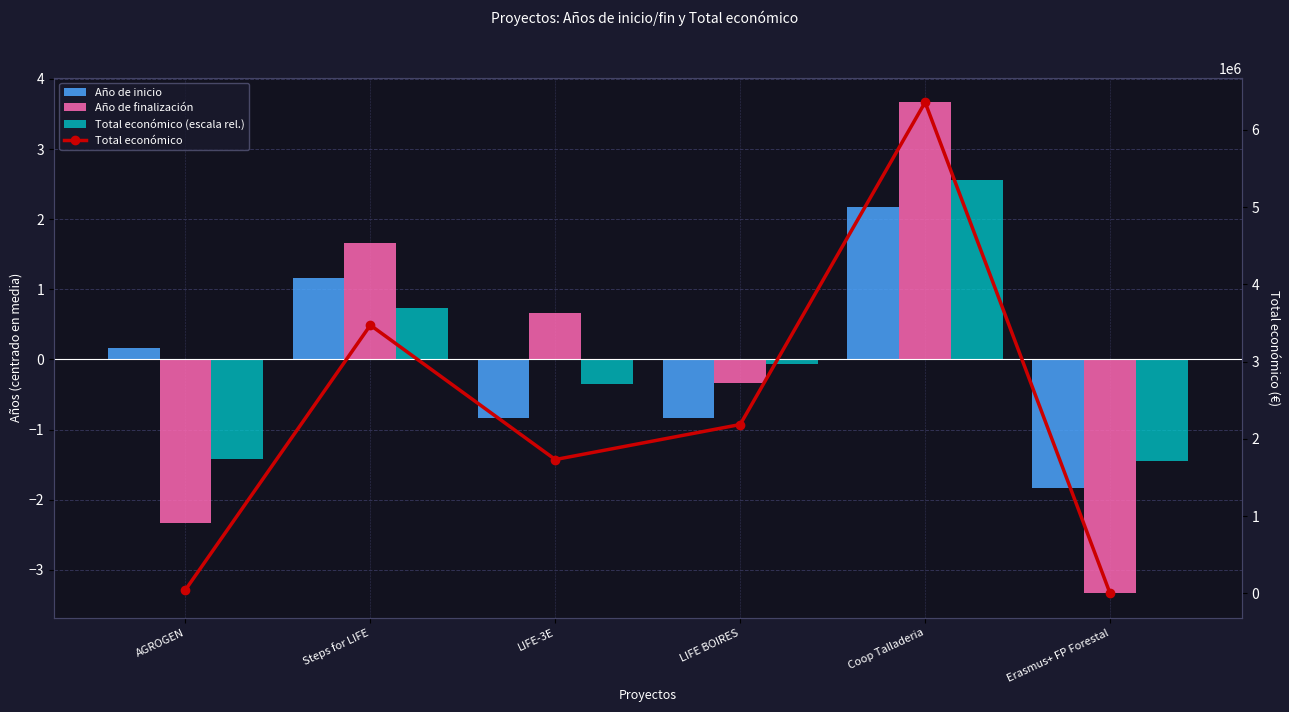

Reading left to right, what are all the values shown in this chart?

Año de inicio: 0.2	1.2	-0.8	-0.8	2.2	-1.8
Año de finalización: -2.3	1.7	0.7	-0.3	3.7	-3.3
Total económico (escala rel.): -1.4	0.7	-0.4	-0.1	2.6	-1.4
Total económico: 45592.0	3472215.0	1732084.0	2185777.0	6357762.0	700.0